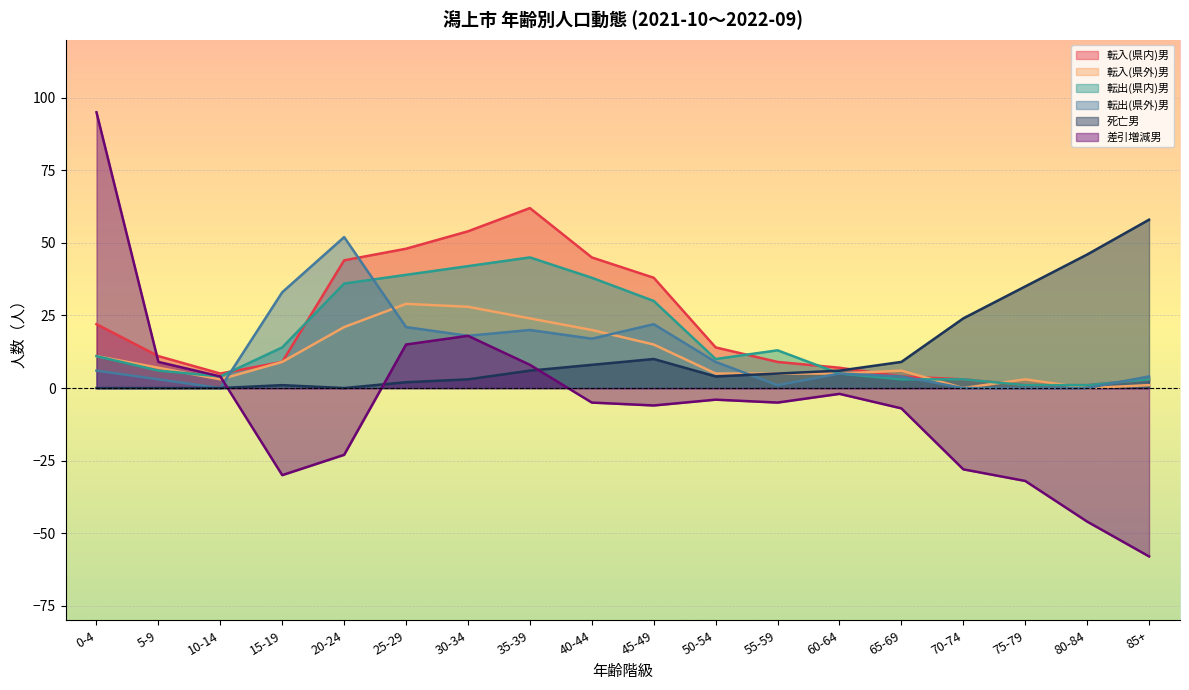

Reading left to right, extract all data points from this chart.

転入(県内)男: 0-4=22	5-9=11	10-14=5	15-19=9	20-24=44	25-29=48	30-34=54	35-39=62	40-44=45	45-49=38	50-54=14	55-59=9	60-64=7	65-69=4	70-74=3	75-79=1	80-84=1	85+=3
転入(県外)男: 0-4=11	5-9=7	10-14=3	15-19=9	20-24=21	25-29=29	30-34=28	35-39=24	40-44=20	45-49=15	50-54=5	55-59=5	60-64=5	65-69=6	70-74=0	75-79=3	80-84=0	85+=1
転出(県内)男: 0-4=11	5-9=6	10-14=4	15-19=14	20-24=36	25-29=39	30-34=42	35-39=45	40-44=38	45-49=30	50-54=10	55-59=13	60-64=5	65-69=3	70-74=3	75-79=1	80-84=1	85+=3
転出(県外)男: 0-4=6	5-9=3	10-14=0	15-19=33	20-24=52	25-29=21	30-34=18	35-39=20	40-44=17	45-49=22	50-54=9	55-59=1	60-64=5	65-69=4	70-74=0	75-79=0	80-84=0	85+=4
死亡男: 0-4=0	5-9=0	10-14=0	15-19=1	20-24=0	25-29=2	30-34=3	35-39=6	40-44=8	45-49=10	50-54=4	55-59=5	60-64=6	65-69=9	70-74=24	75-79=35	80-84=46	85+=58
差引増減男: 0-4=95	5-9=9	10-14=4	15-19=-30	20-24=-23	25-29=15	30-34=18	35-39=8	40-44=-5	45-49=-6	50-54=-4	55-59=-5	60-64=-2	65-69=-7	70-74=-28	75-79=-32	80-84=-46	85+=-58